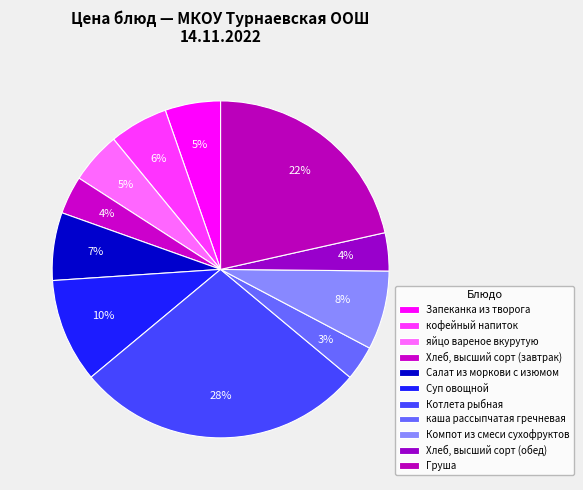

Does Суп овощной account for over 50% of the chart?

No